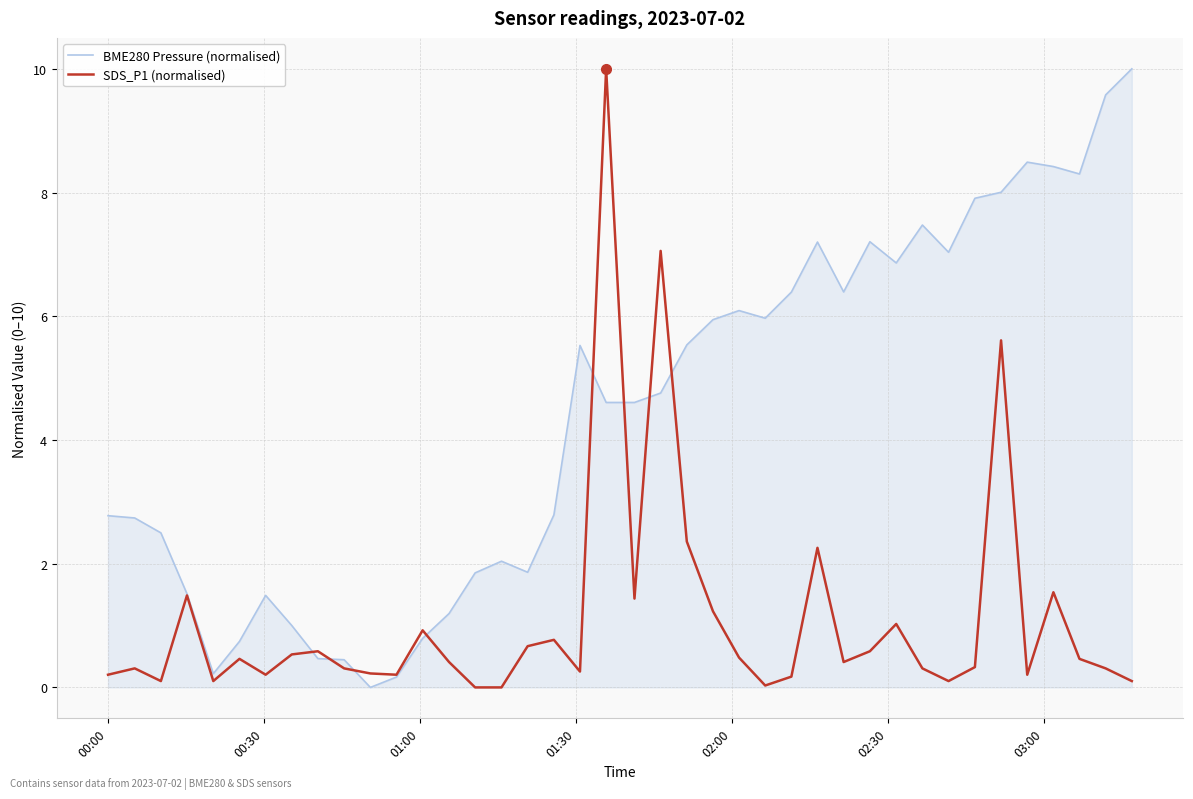

How many distinct data groups are displayed?

2